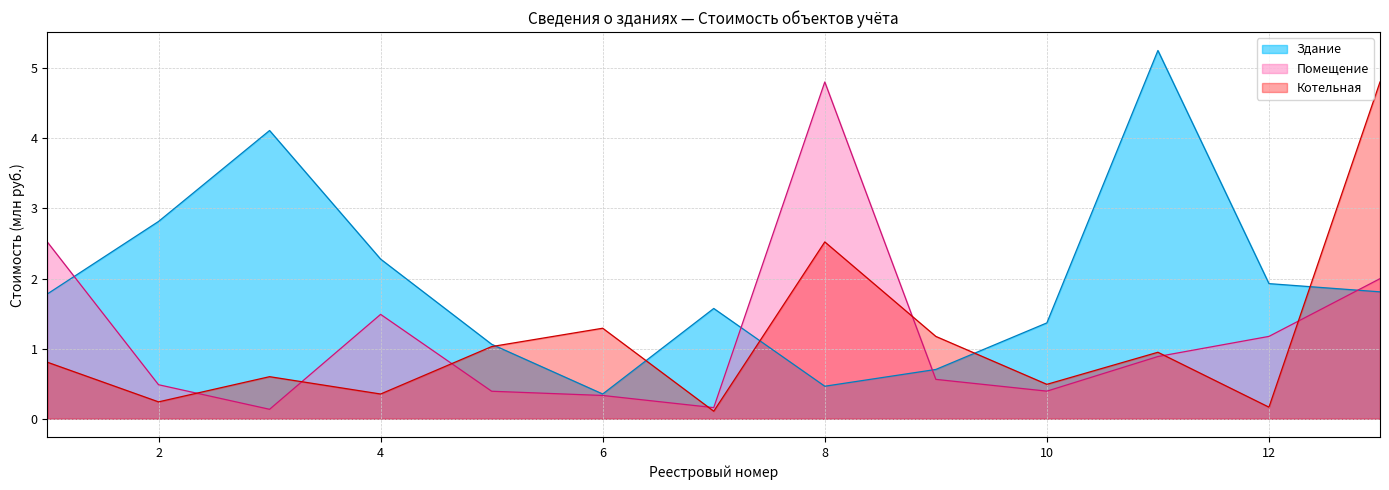

Reading left to right, list all the values displayed in this chart.

Здание: 1.8	2.8	4.1	2.3	1.1	0.4	1.6	0.5	0.7	1.4	5.3	1.9	1.8
Помещение: 2.5	0.5	0.1	1.5	0.4	0.3	0.2	4.8	0.6	0.4	0.9	1.2	2.0
Котельная: 0.8	0.2	0.6	0.4	1.0	1.3	0.1	2.5	1.2	0.5	0.9	0.2	4.8